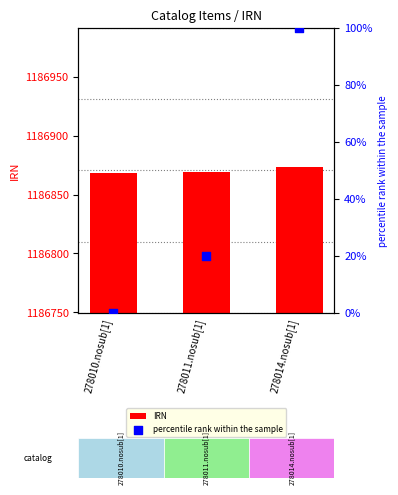

Which series contains the lowest Y value?

percentile rank within the sample